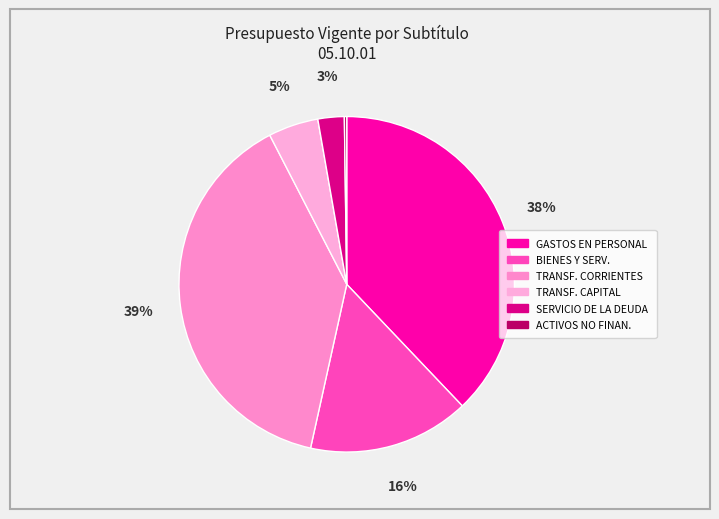

Count the number of slices in the pie.

6